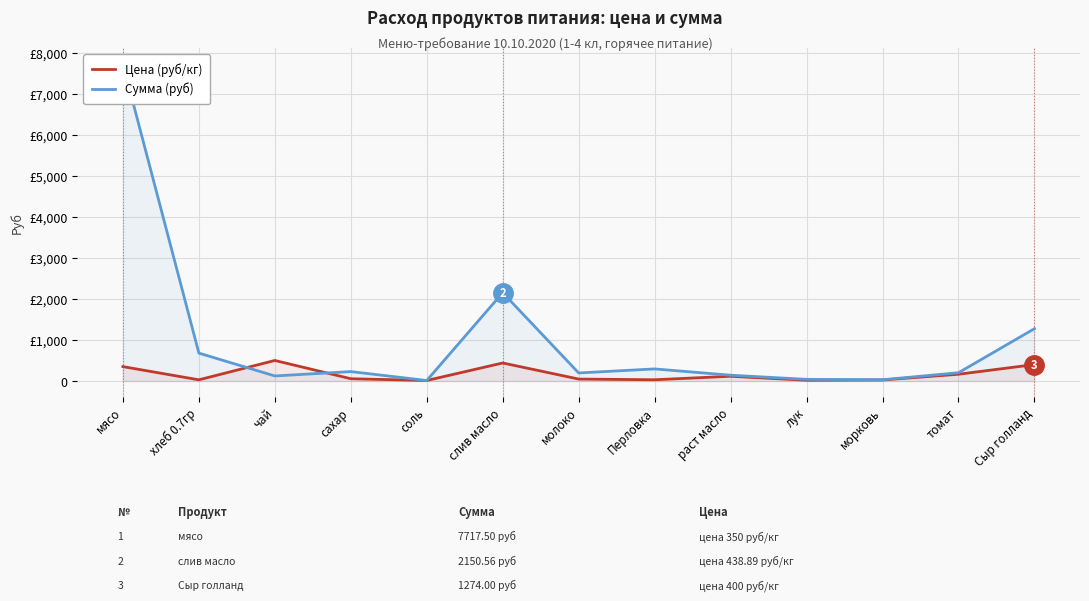

Where is Сумма (руб) nearest to the value 3864?

слив масло